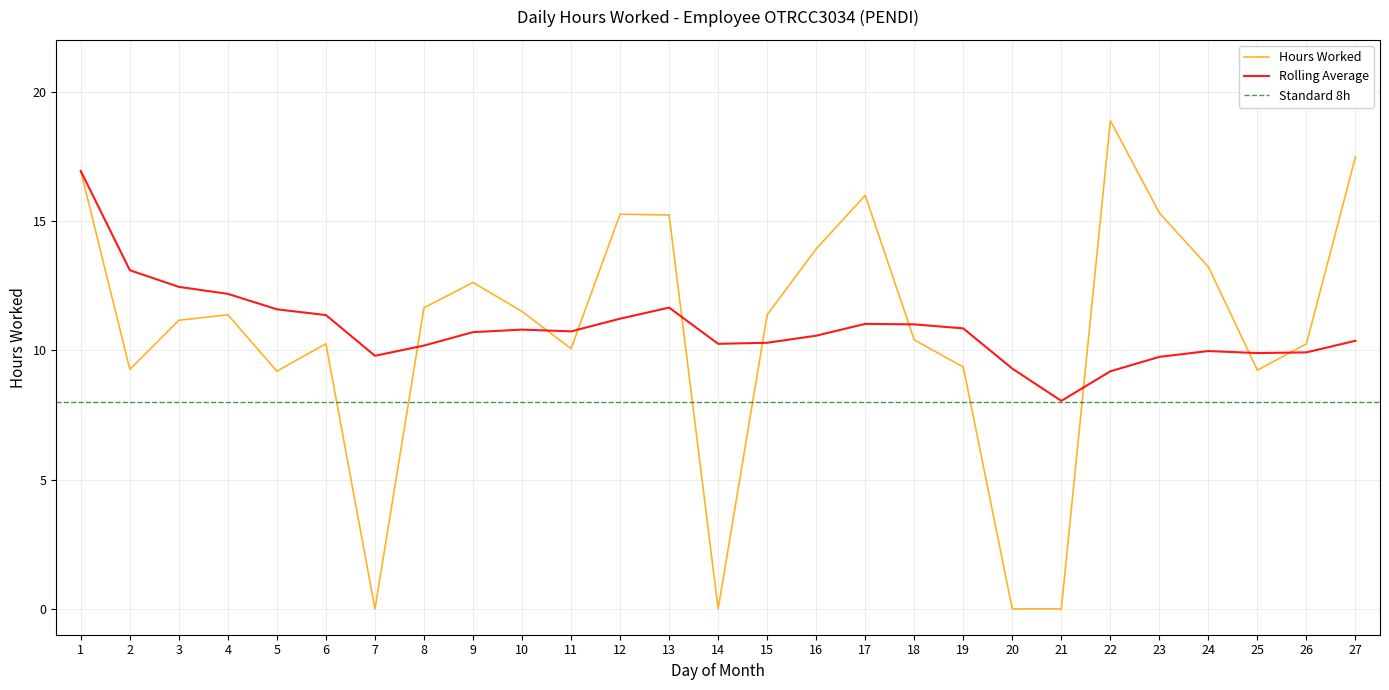

Is this an area chart (filled region under the line)?

No